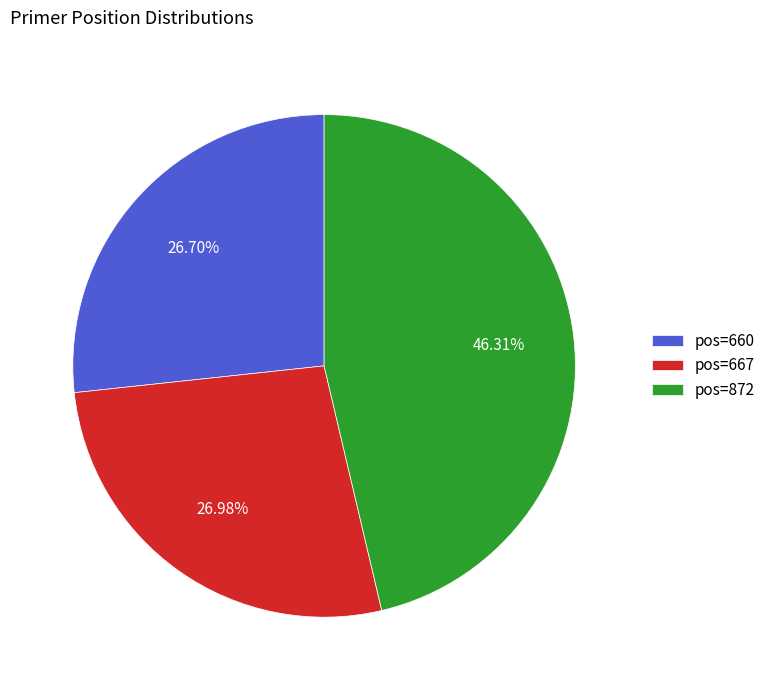

To the nearest percent, what is the average slice percentage?

33%